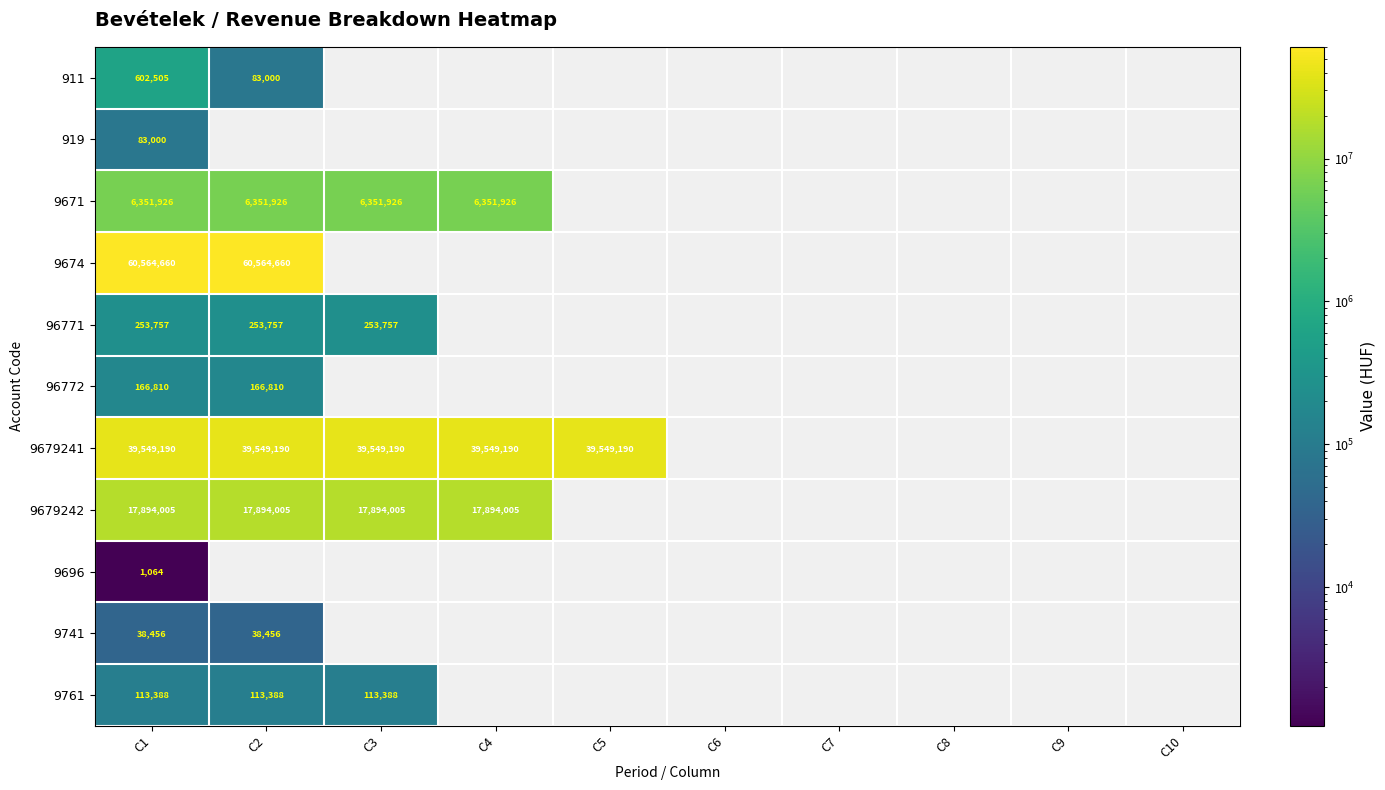

At how many categories does at least one series exceed 55504659?

2